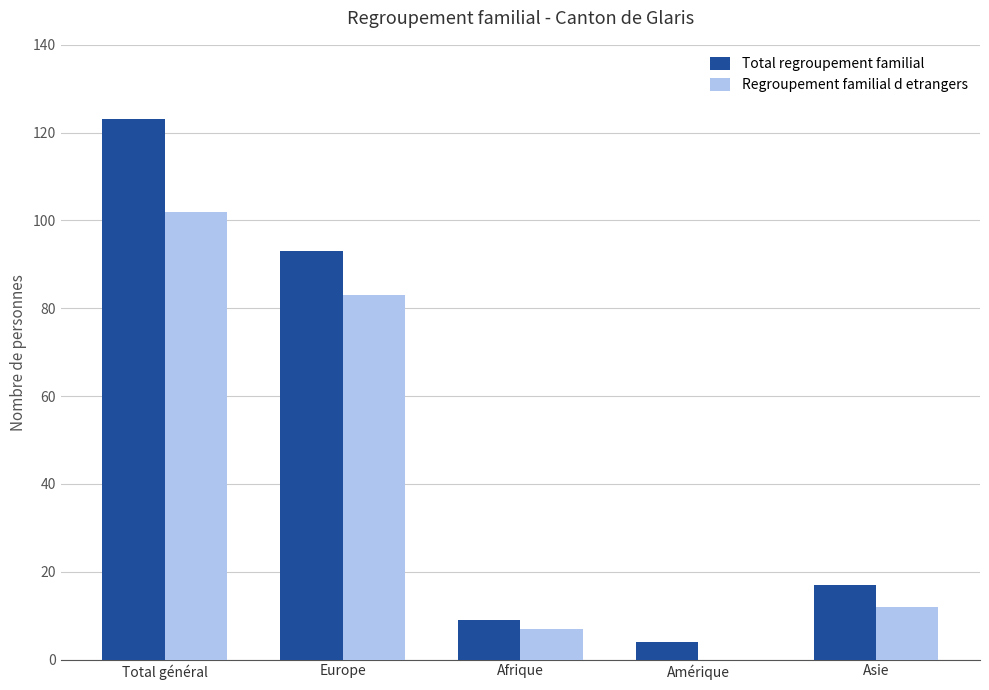

What are all the series names shown in the legend?

Total regroupement familial, Regroupement familial d etrangers